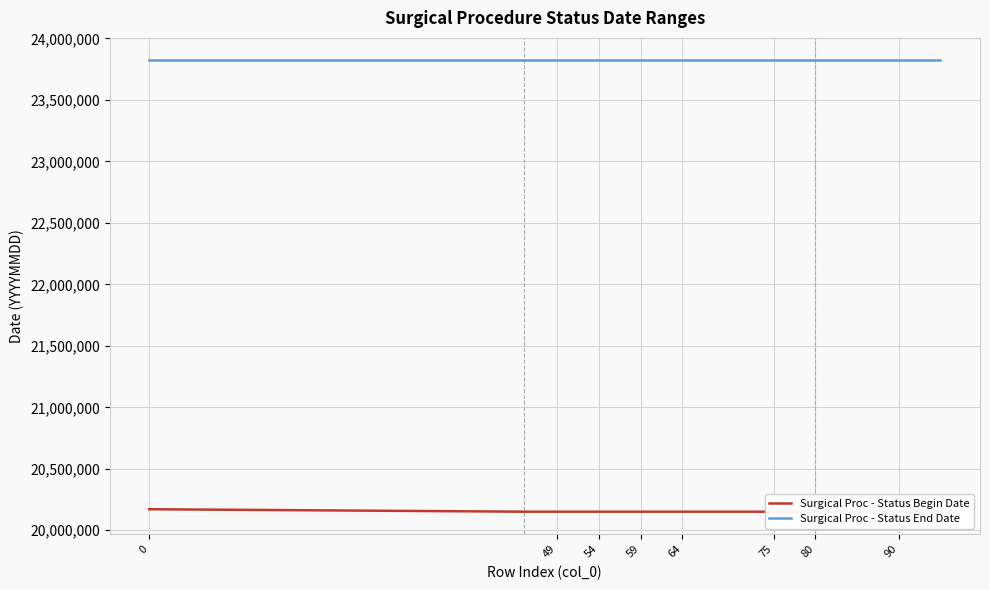

At 80, list the series in order from largest to smallest.

Surgical Proc - Status End Date, Surgical Proc - Status Begin Date